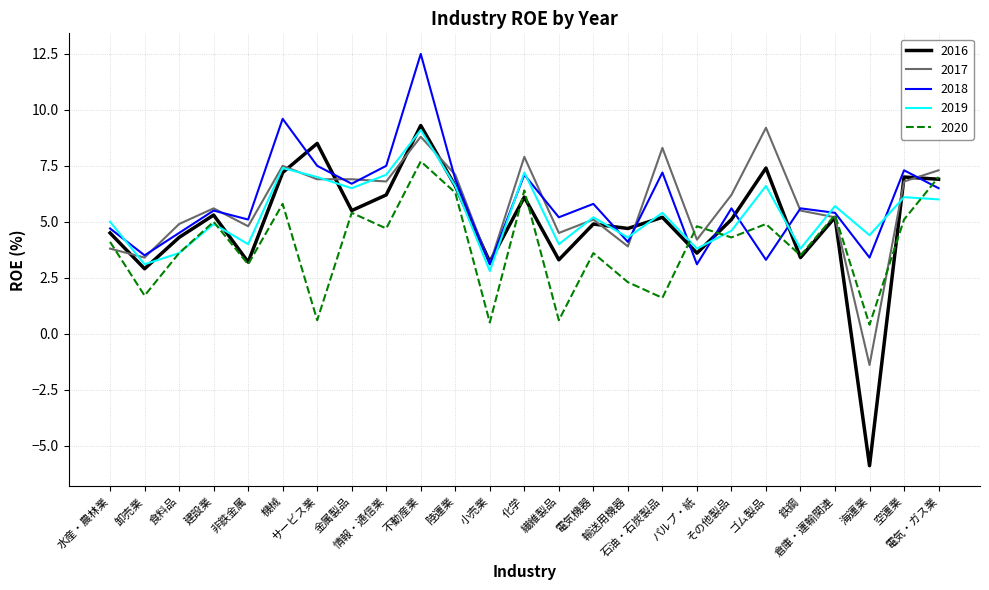

What is the sum of all 2018 values?

146.7